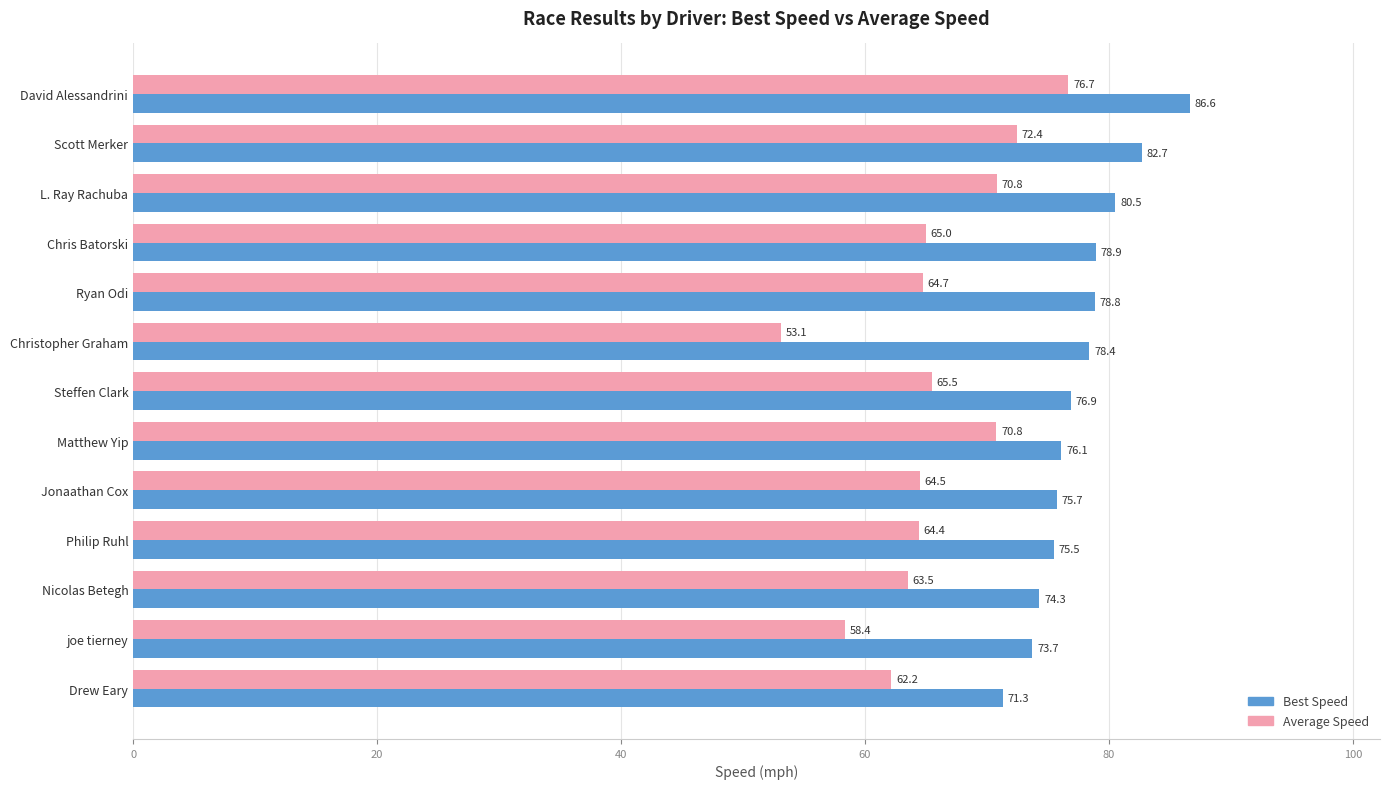

Count the number of data series in this chart.

2